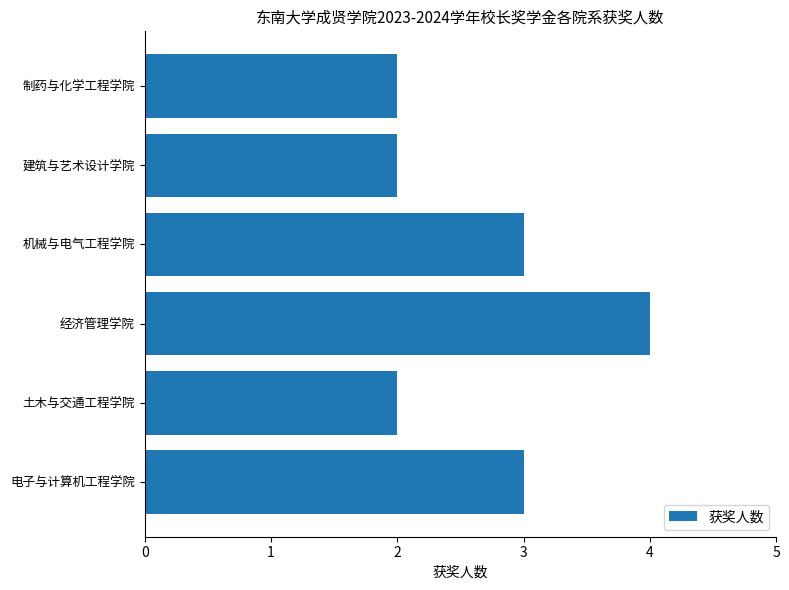

What is the average value?

3